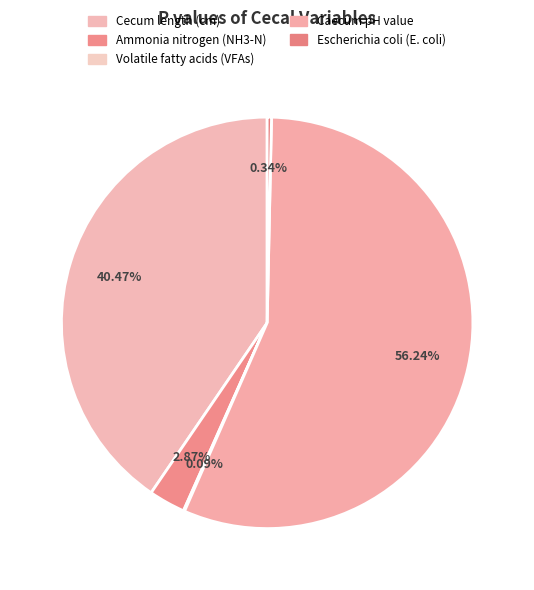

The Ammonia nitrogen (NH3-N) slice represents 1% of the pie. True or false?

False